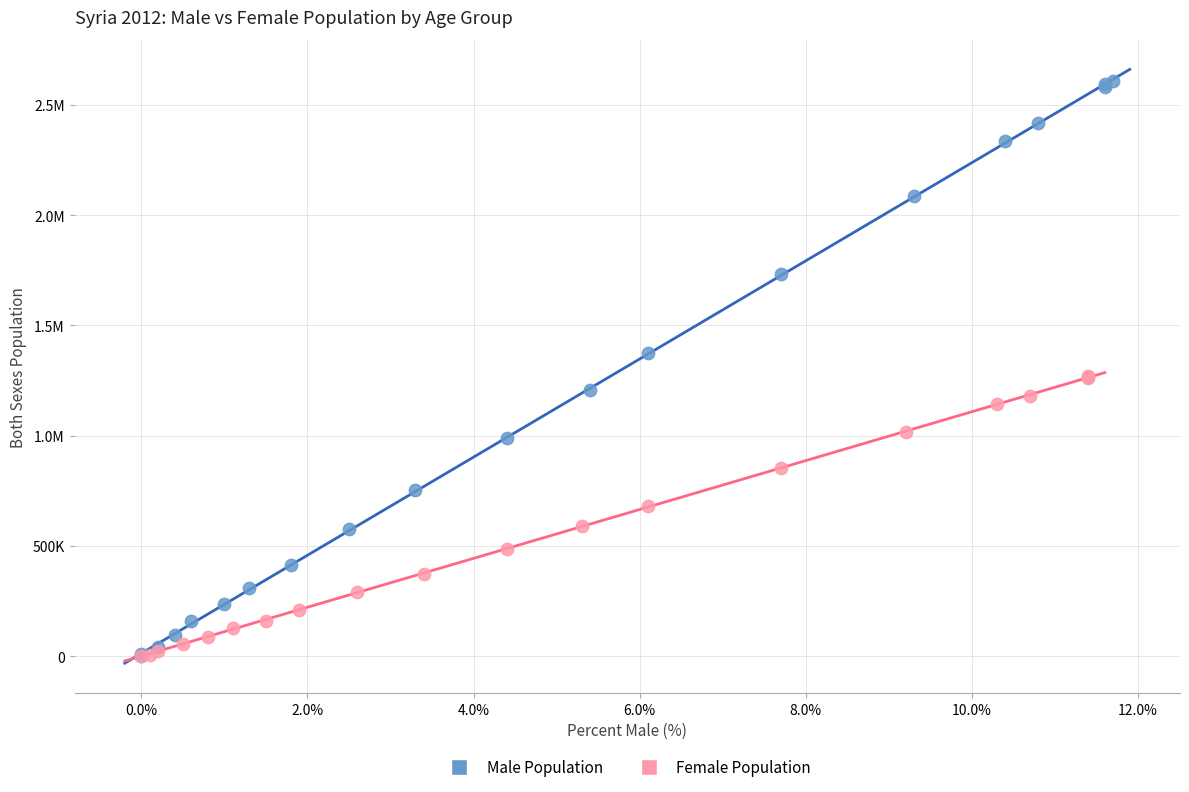

What are all the series names shown in the legend?

Male Population, Female Population